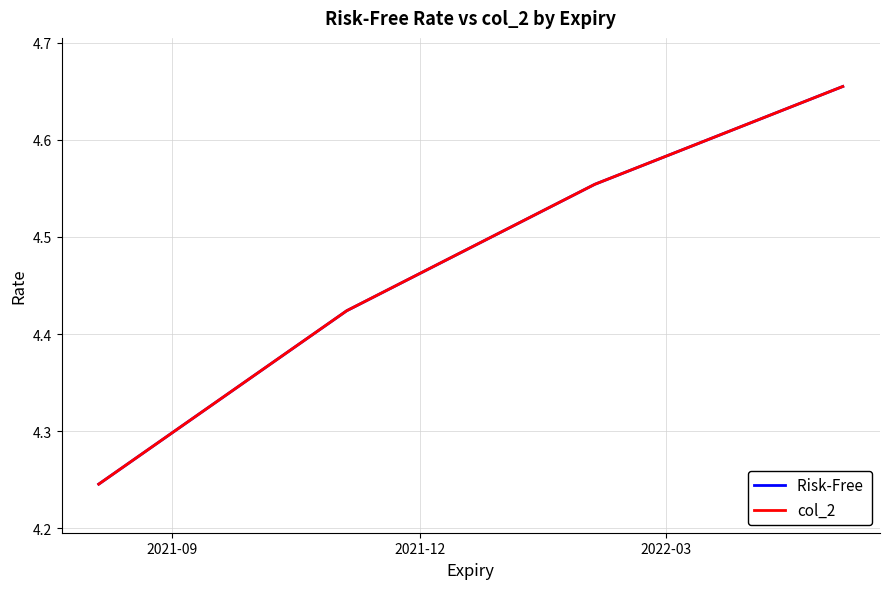

Count the number of categories in the chart.

4